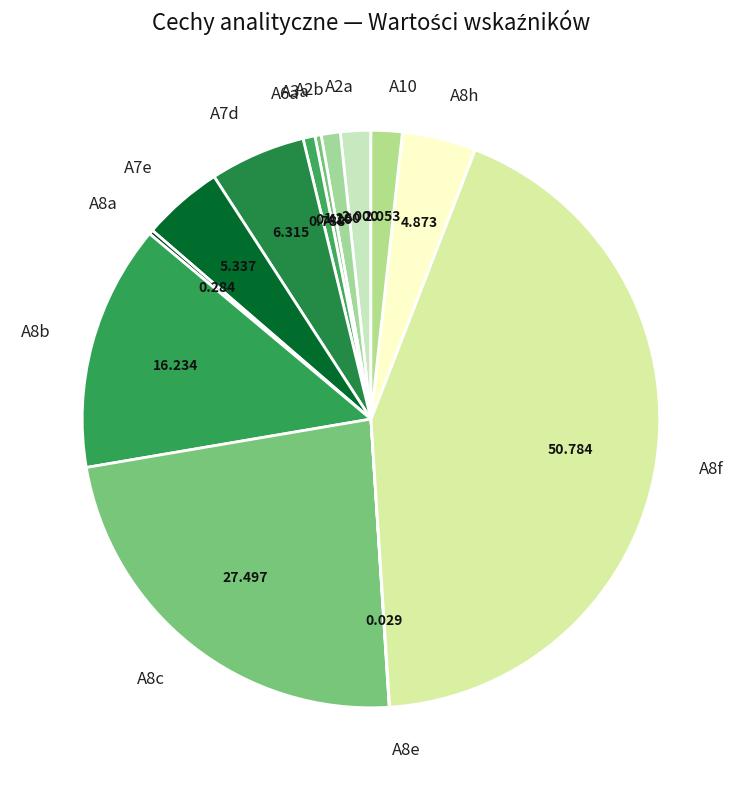

Does any single category account for the majority?

No